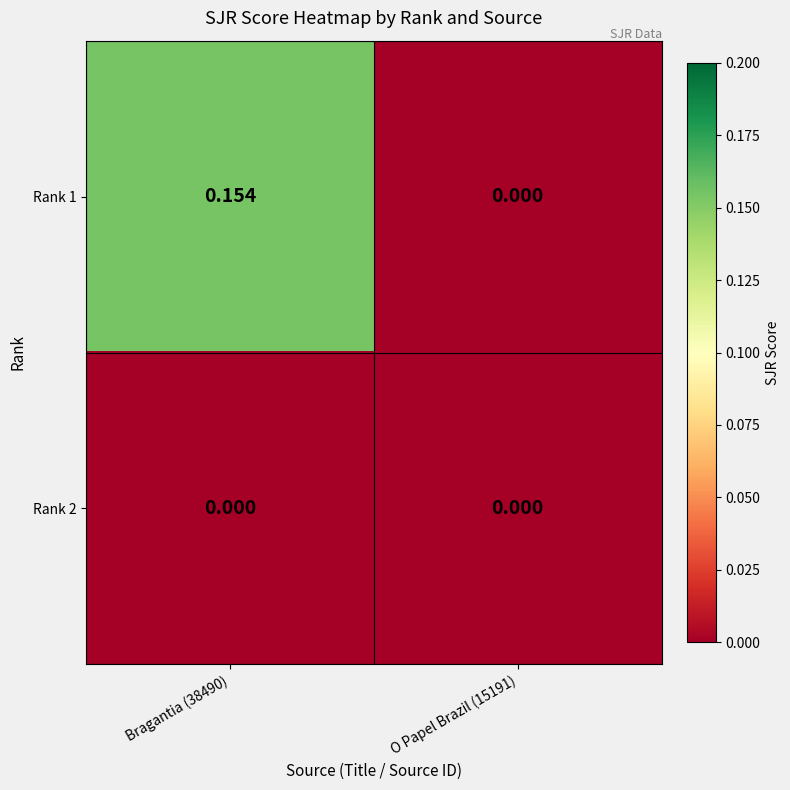

How many distinct data groups are displayed?

2